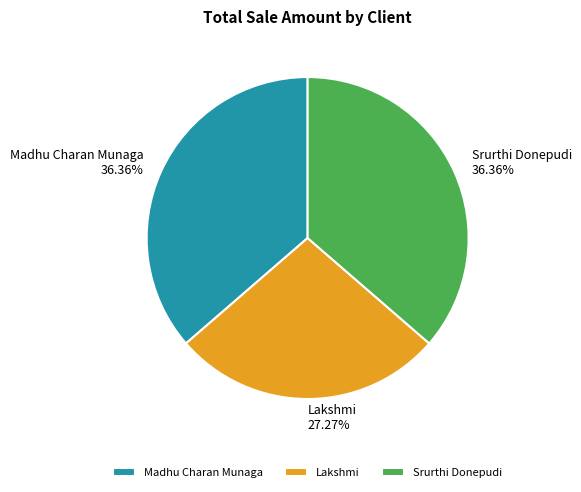

To the nearest percent, what percentage of the pie is Madhu Charan Munaga?

36%